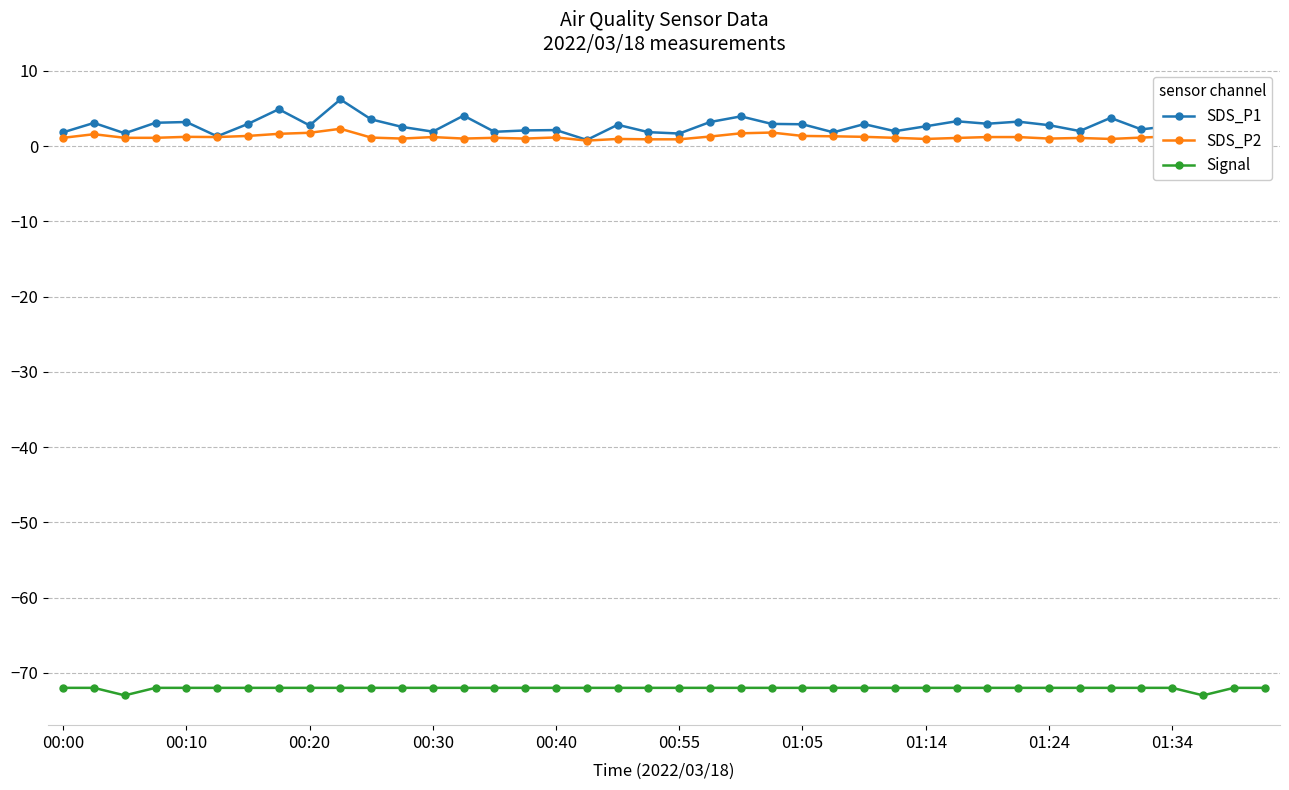

What is the value of the Signal point at the 23rd from the left?

-72.0